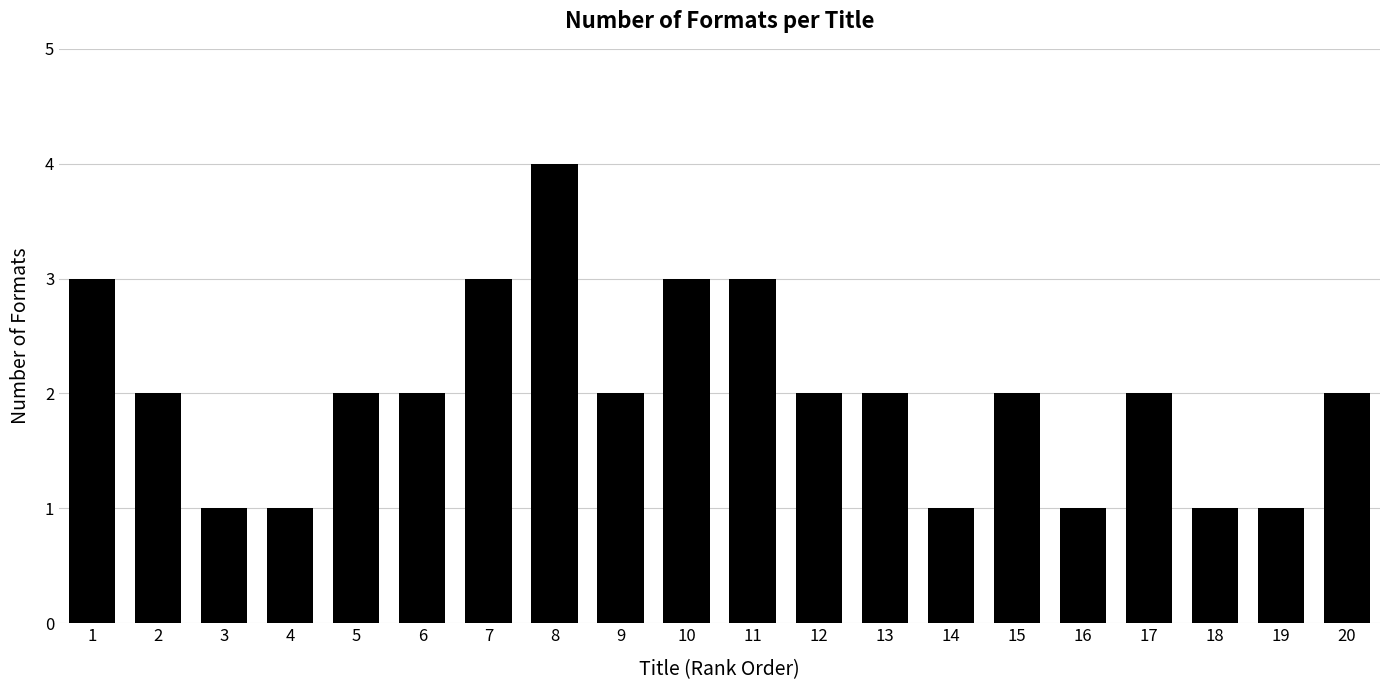

Which label corresponds to the largest value in the chart?

8